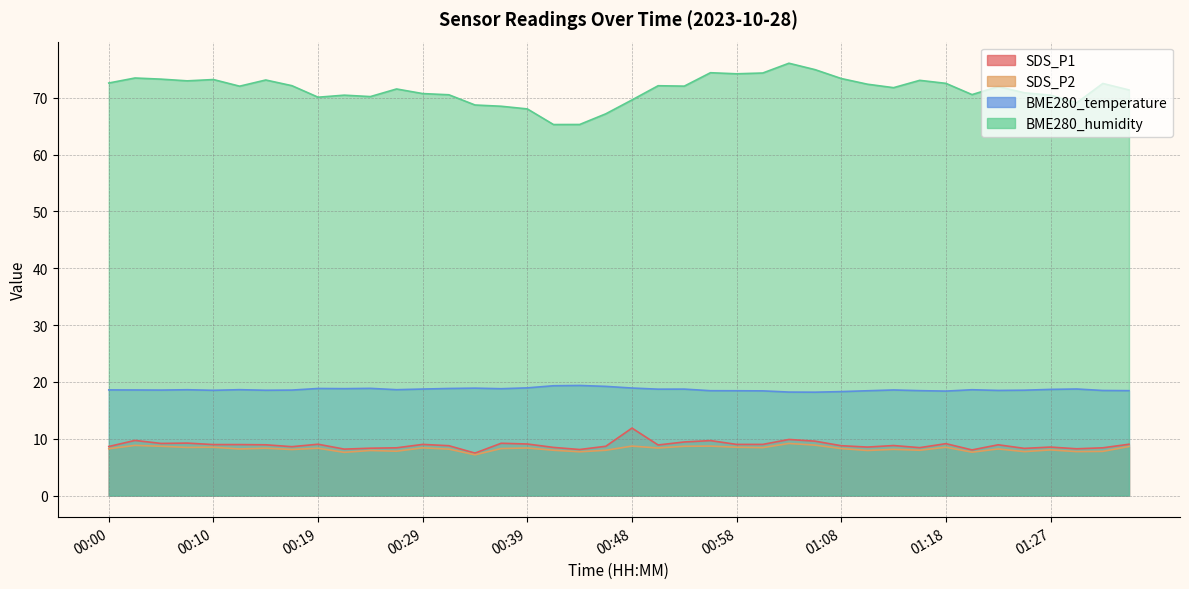

What is the label of the 1st point from the right?

01:35